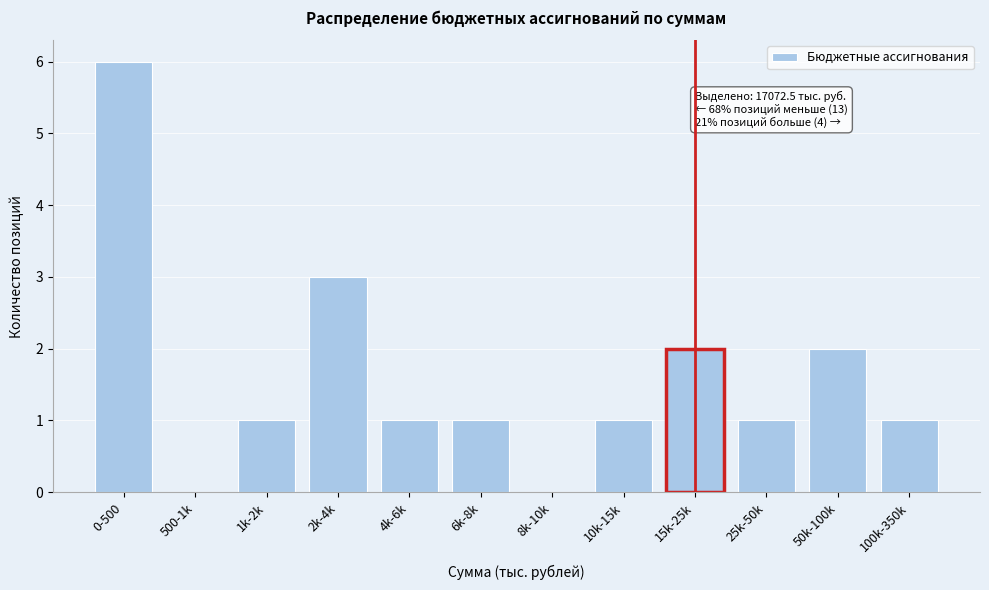

Reading left to right, what are all the values shown in this chart?

0-500=6	500-1k=0	1k-2k=1	2k-4k=3	4k-6k=1	6k-8k=1	8k-10k=0	10k-15k=1	15k-25k=2	25k-50k=1	50k-100k=2	100k-350k=1